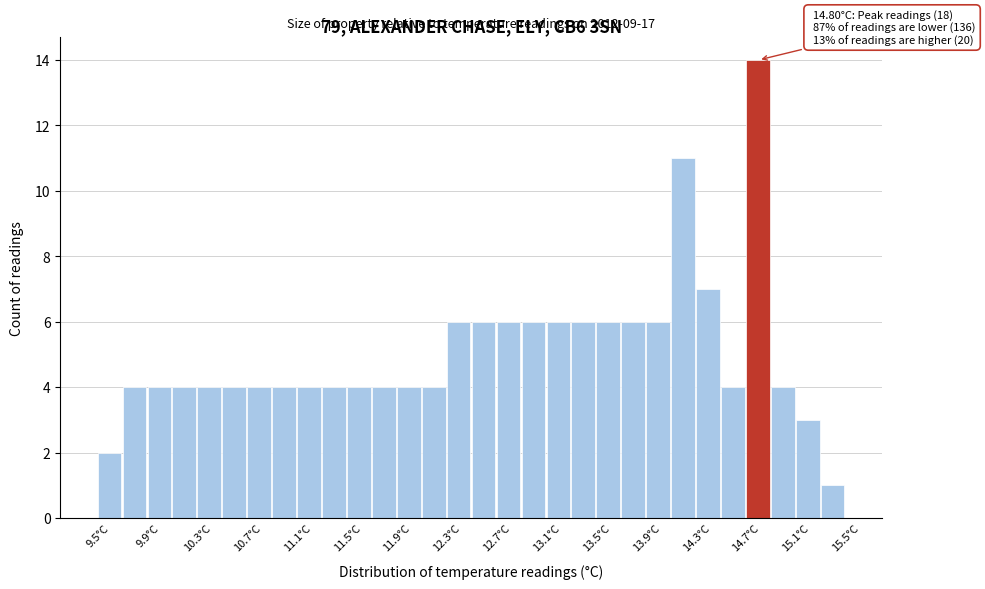

Over which range of the x-axis is the bar tallest?

14.7 to 14.9